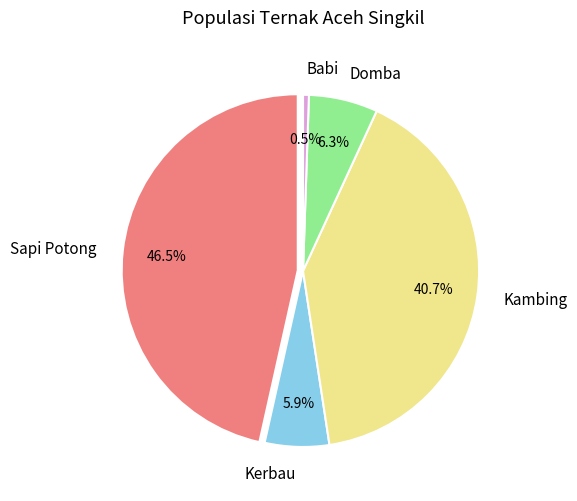

To the nearest percent, what portion does Kambing represent?

41%